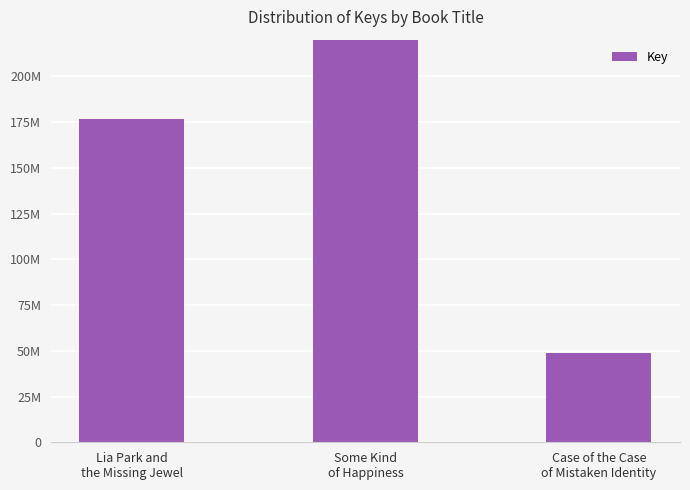

Is it true that the value at Some Kind
of Happiness is 404955678?

True